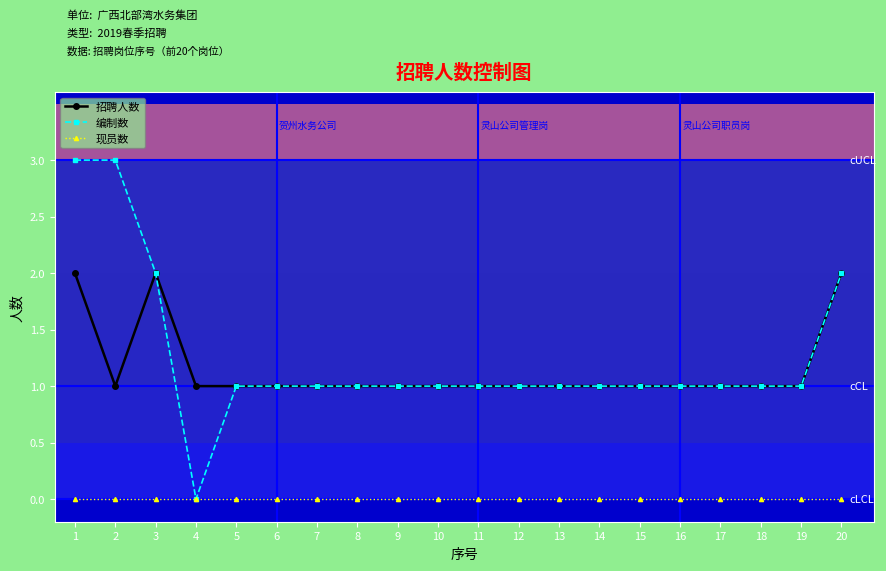

At how many categories does at least one series exceed 0?

20